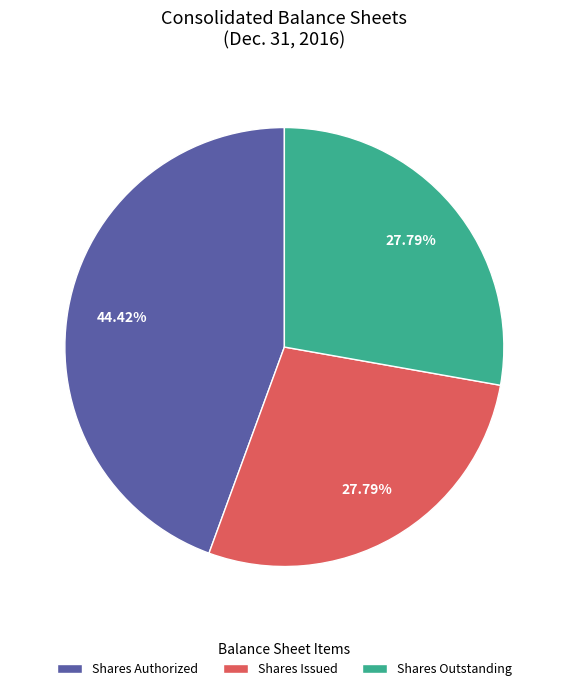

Which category has the biggest portion of the pie?

Shares Authorized